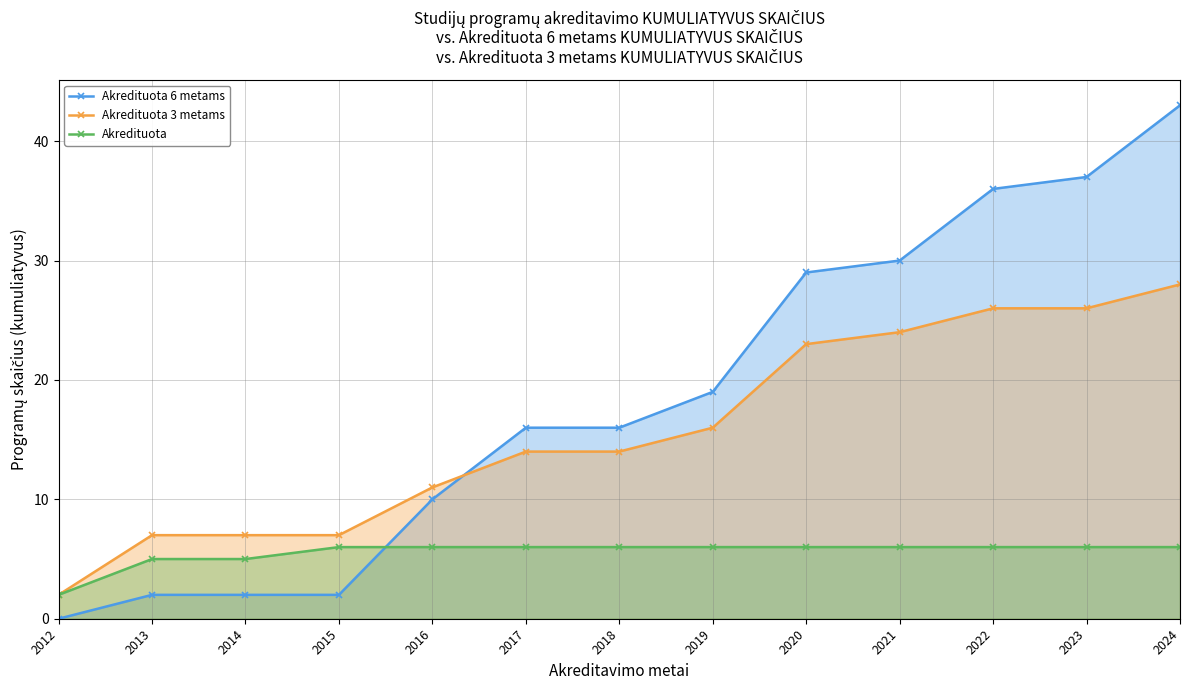

What is the value of the Akredituota 6 metams point at the 4th from the left?

2